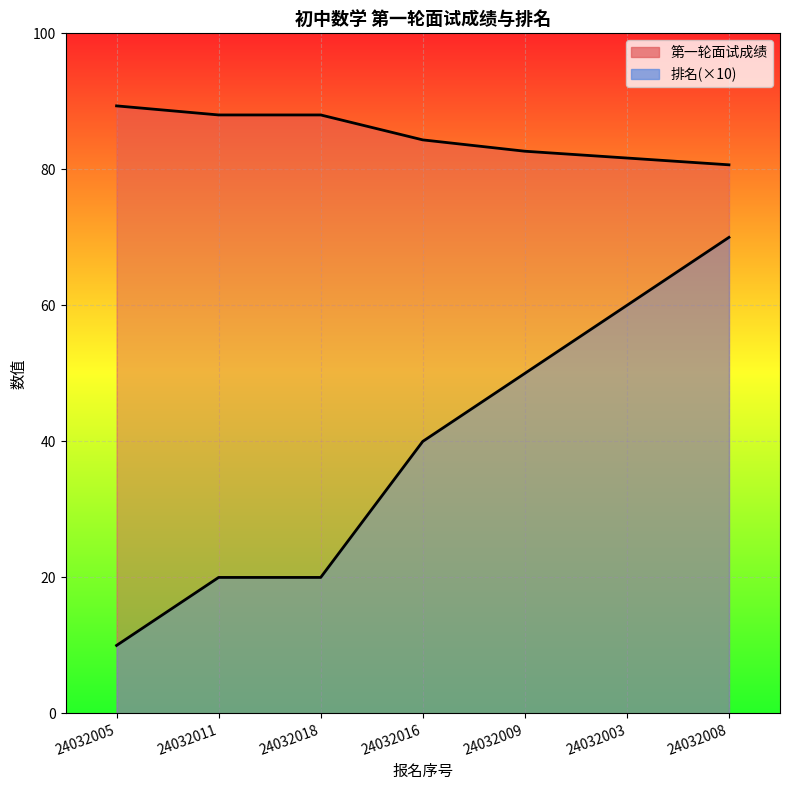

The value of 第一轮面试成绩 at 24032008 is 55.2. True or false?

False